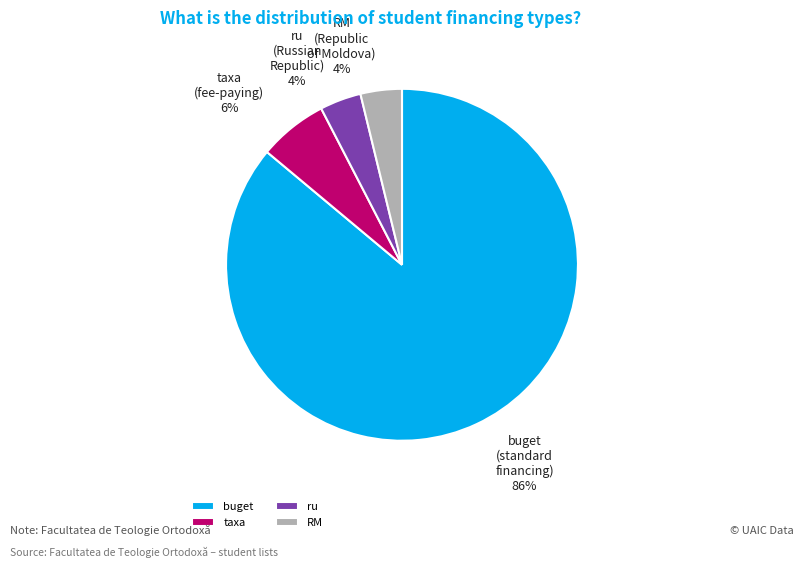

How many segments does this pie chart have?

4